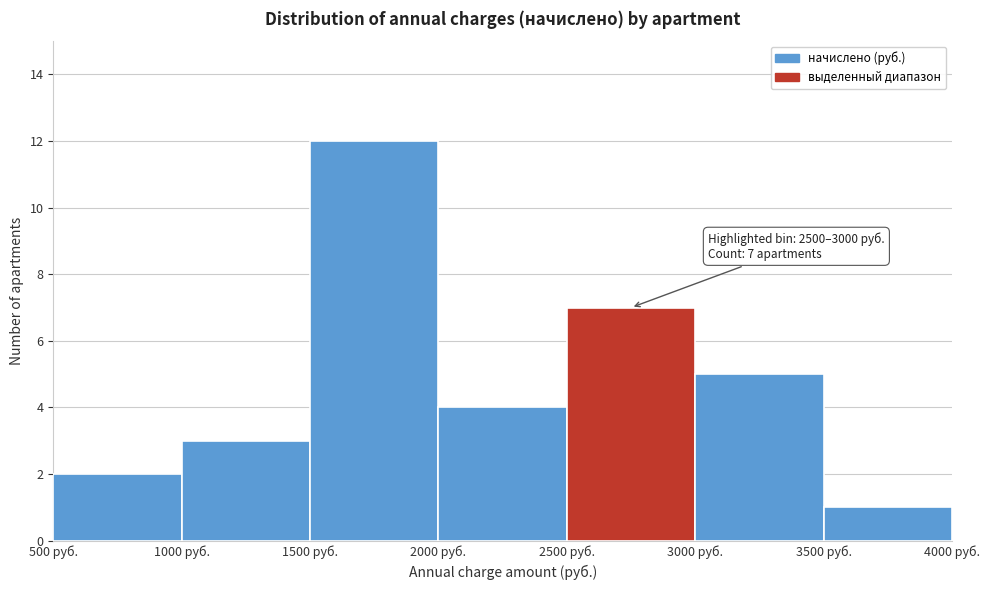

Which range on the x-axis has the tallest bar?

1500 to 2000